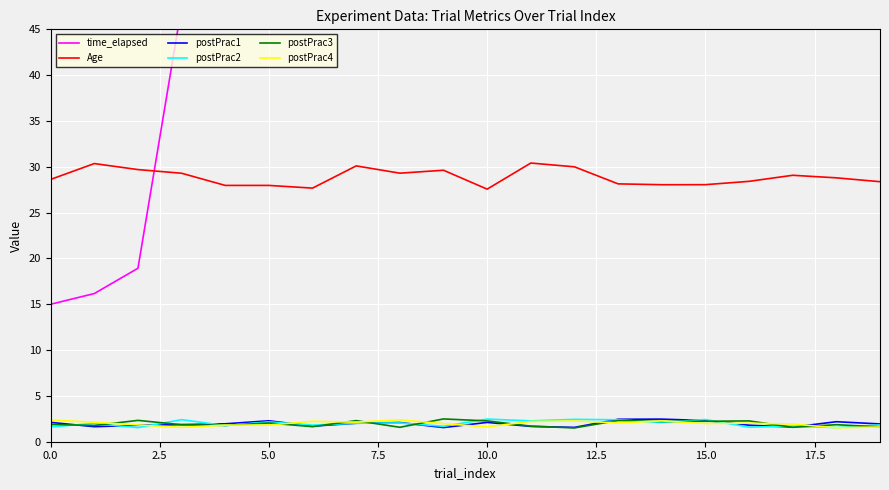

What is the value of the time_elapsed point at the 11th from the left?

48.4